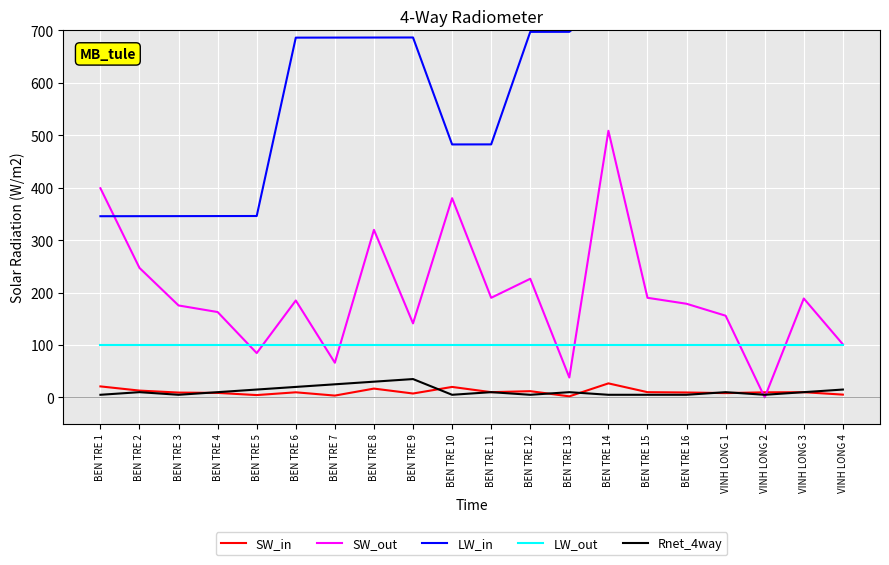

Reading left to right, extract all data points from this chart.

SW_in: 21.0	13.0	9.2	8.6	4.5	9.7	3.5	16.8	7.4	20.0	10.0	11.9	2.0	26.8	10.0	9.4	8.2	9.7	9.9	5.3
SW_out: 399.0	247.0	175.4	162.8	84.5	184.9	66.1	319.6	141.2	380.0	190.0	226.3	38.0	508.6	190.0	178.6	155.8	0.0	188.7	101.3
LW_in: 345.6	345.7	345.8	345.9	346.0	686.2	686.3	686.4	686.5	482.5	482.6	697.2	697.3	758.2	759.8	767.4	767.7	846.2	871.8	871.9
LW_out: 100.0	100.0	100.0	100.0	100.0	100.0	100.0	100.0	100.0	100.0	100.0	100.0	100.0	100.0	100.0	100.0	100.0	100.0	100.0	100.0
Rnet_4way: 5.0	10.0	5.0	10.0	15.0	20.0	25.0	30.0	35.0	5.0	10.0	5.0	10.0	5.0	5.0	5.0	10.0	5.0	10.0	15.0